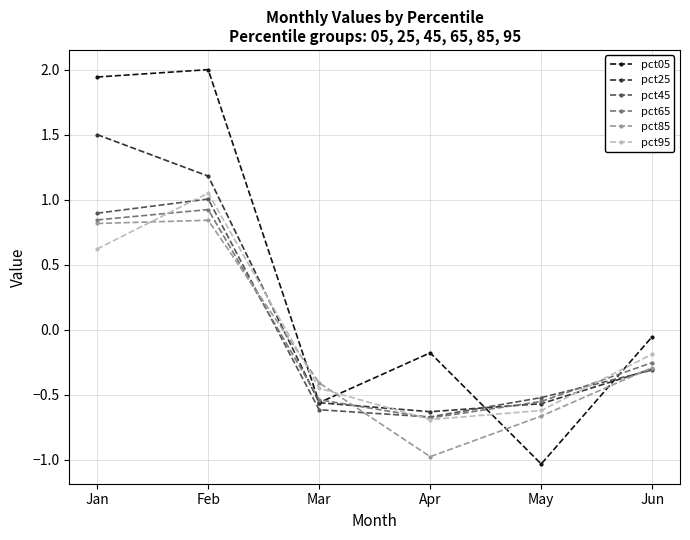

Which category has the highest value in the pct65 series?

Feb